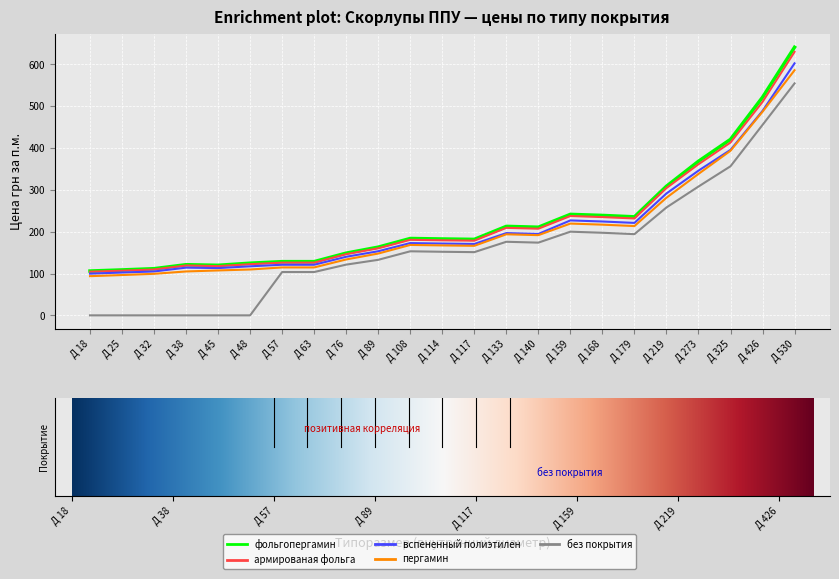

Which category has the highest value in the вспененный полиэтилен series?

Д 530